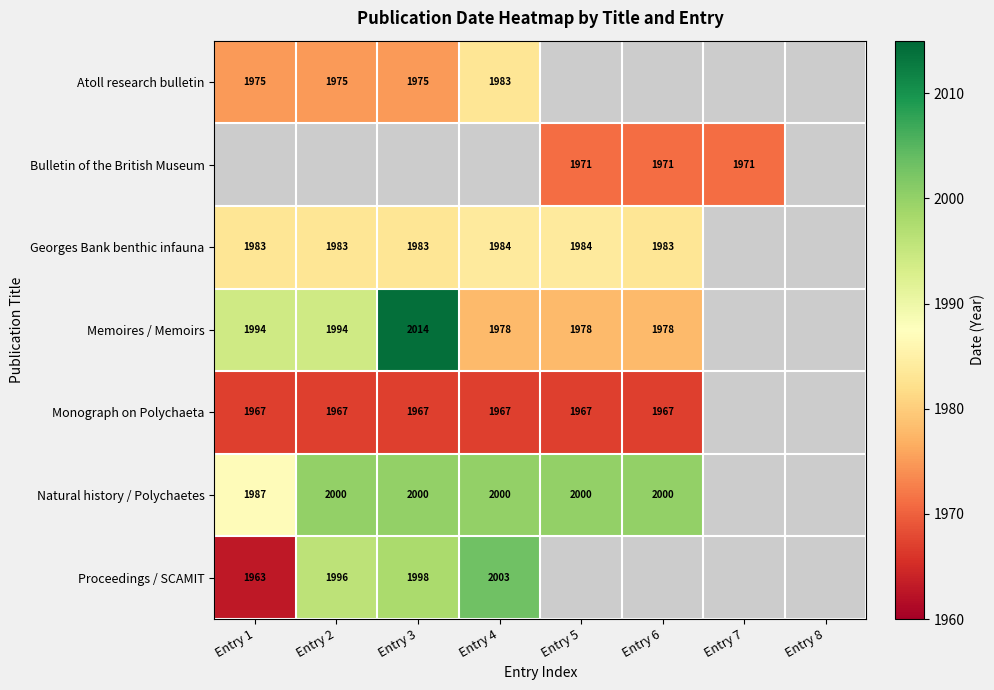

Is the value of Memoires / Memoirs at Entry 1 greater than the value of Natural history / Polychaetes at Entry 5?

No